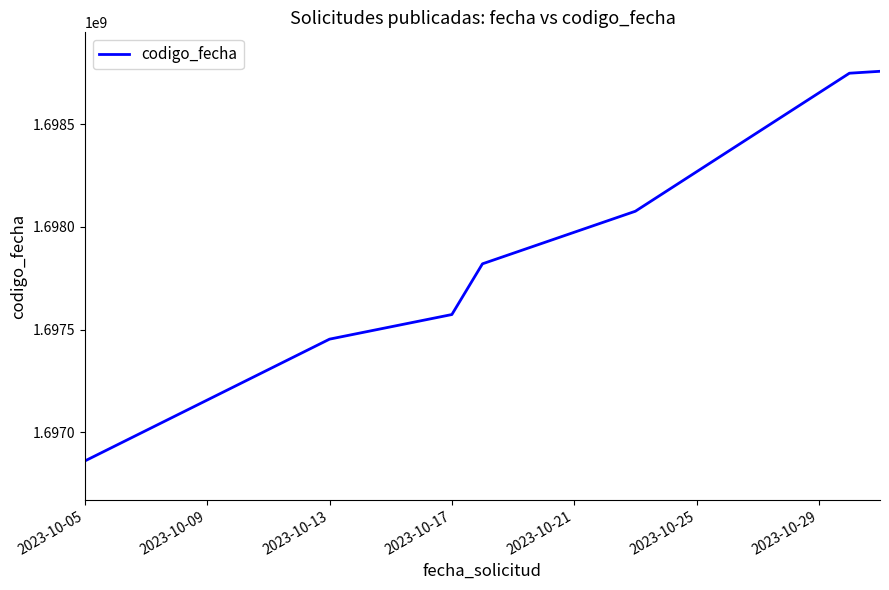

What is the sum of all values?

11885285557